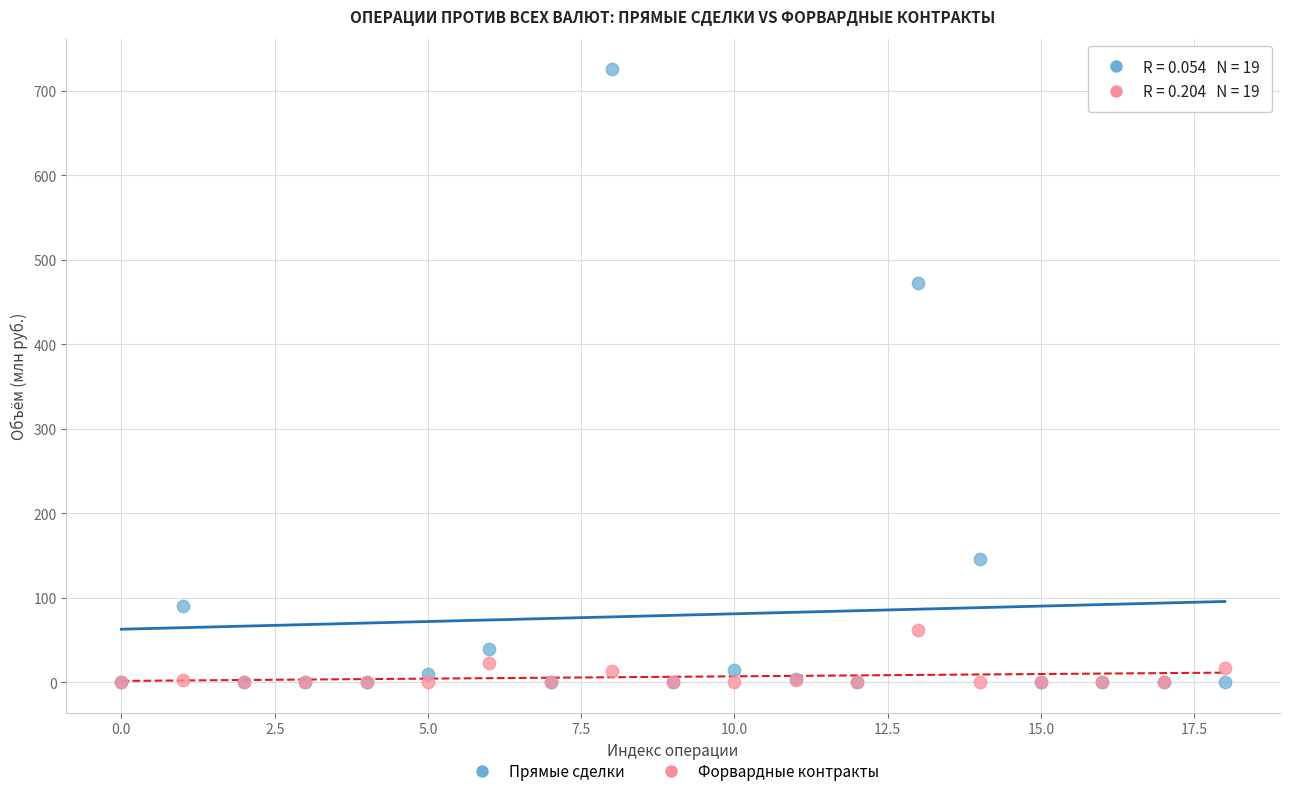

Across all series, what Y value is closest to 362?

471.9